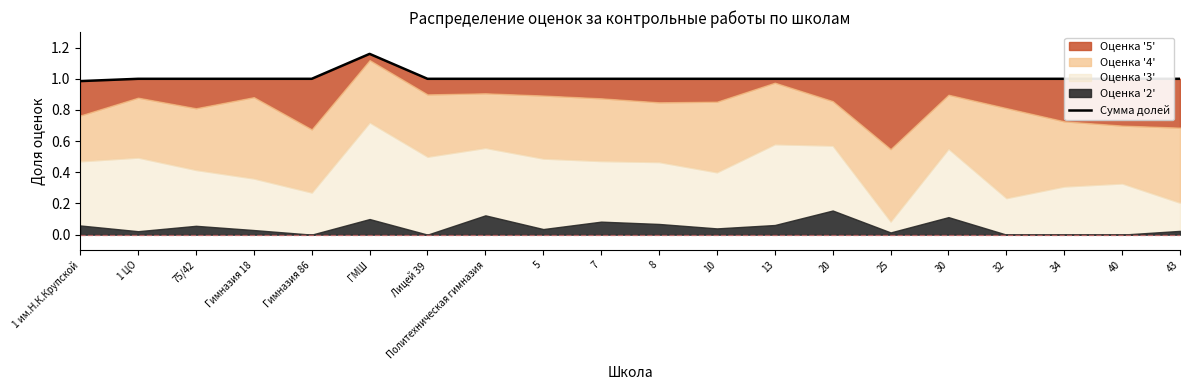

How many lines are shown in the chart?

1